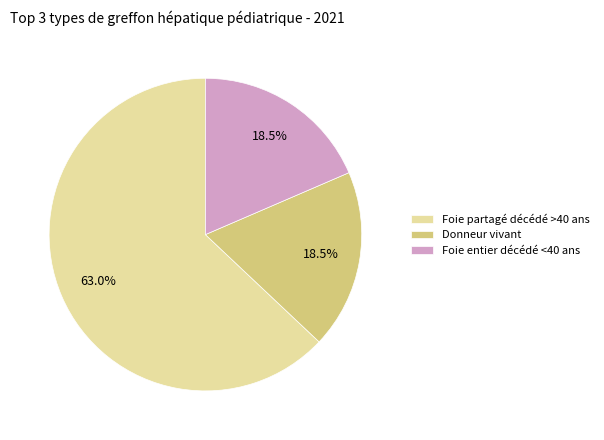

What is the ratio of the value at Foie entier décédé <40 ans to the value at Foie partagé décédé >40 ans?

0.3